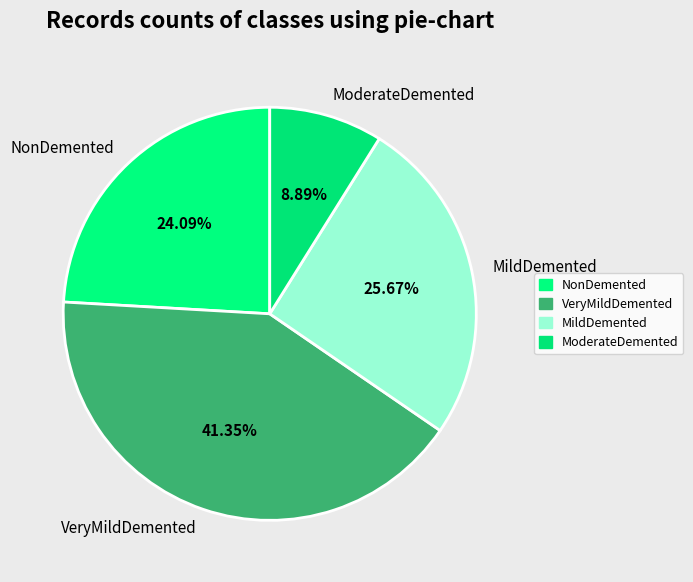

How many segments does this pie chart have?

4